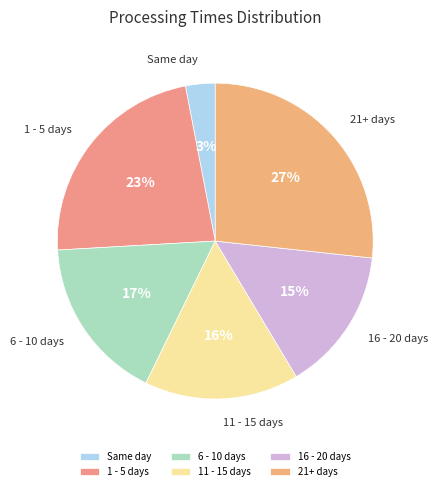

Which slice is the largest?

21+ days